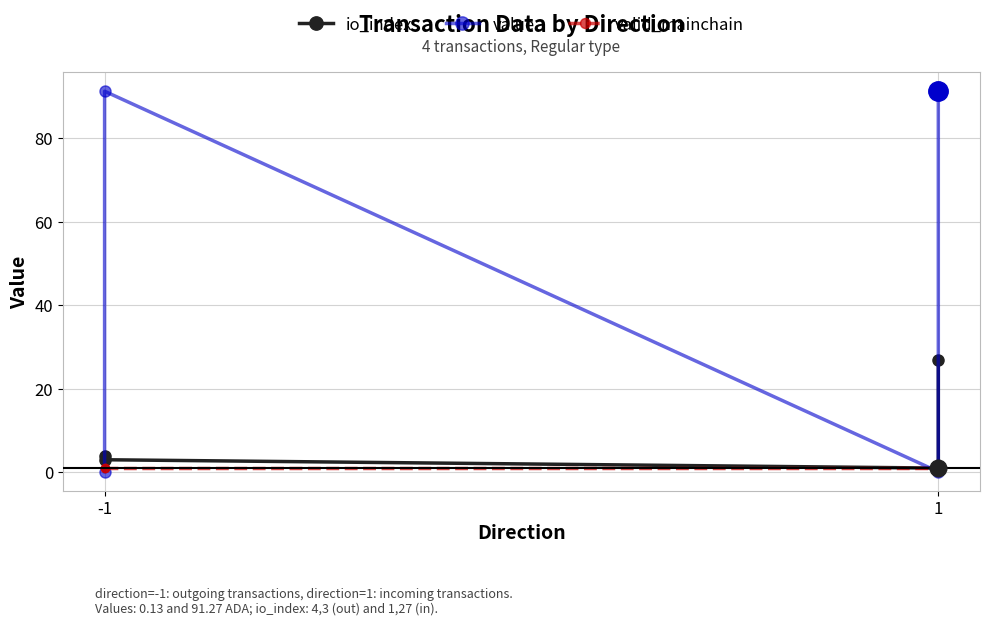

What is the approximate value of valid_mainchain at -1?

1.0